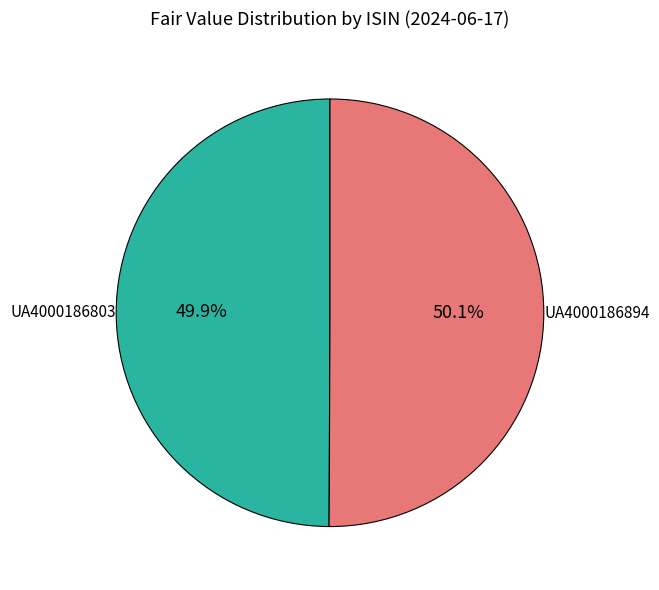

How many segments does this pie chart have?

2